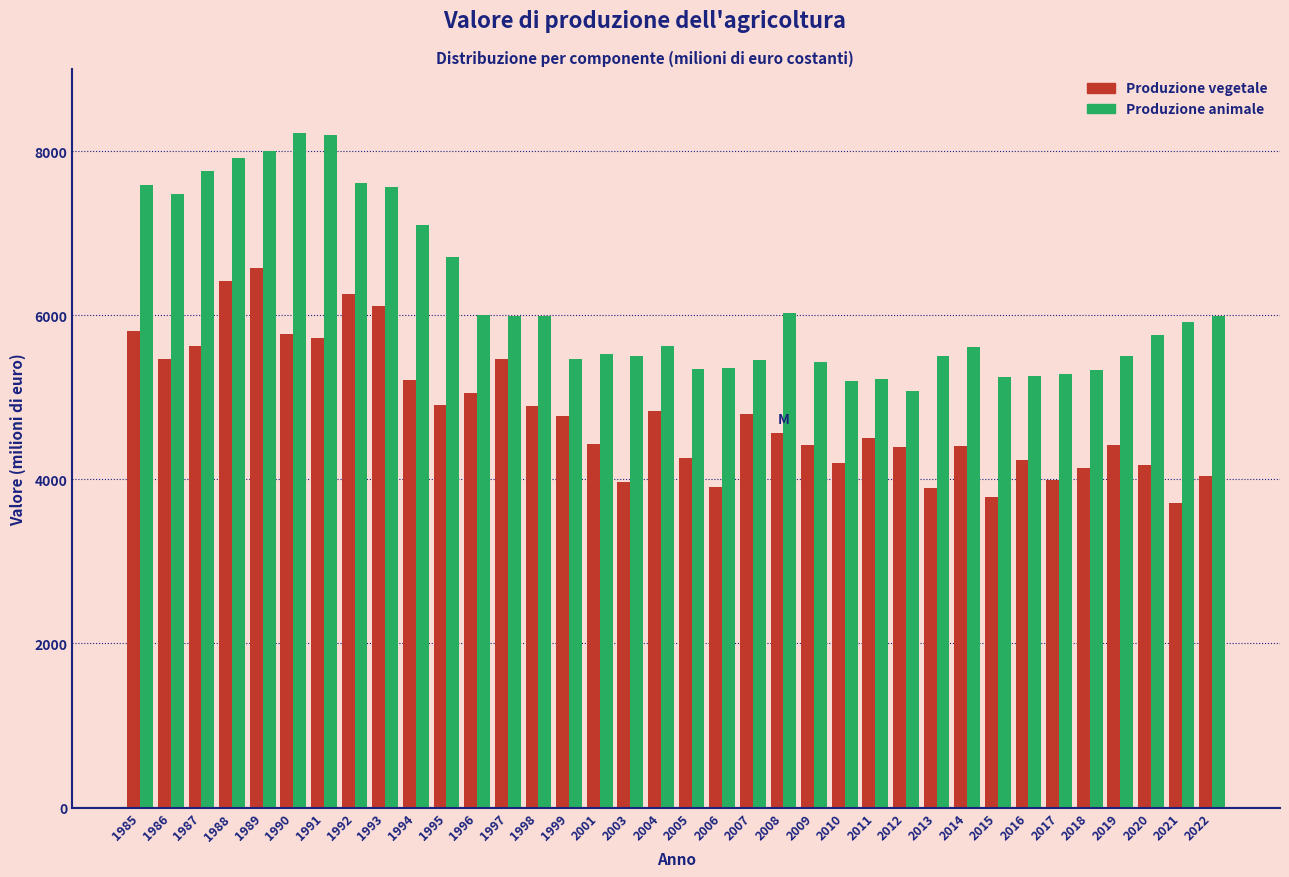

What is the average value of the Produzione vegetale series?

4809.7